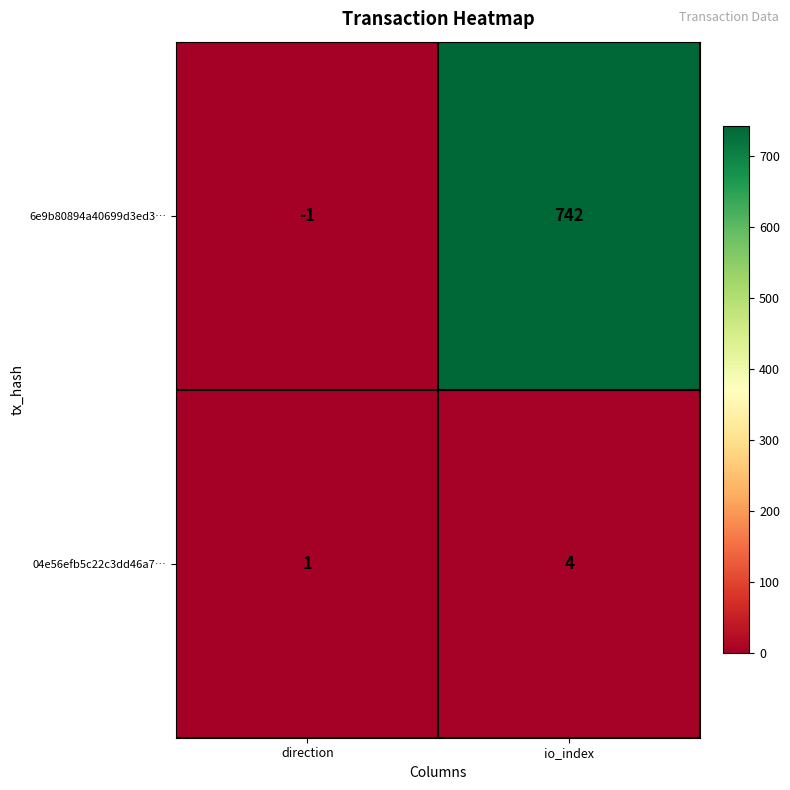

The value of 6e9b80894a40699d3ed3… at io_index is 742. True or false?

True